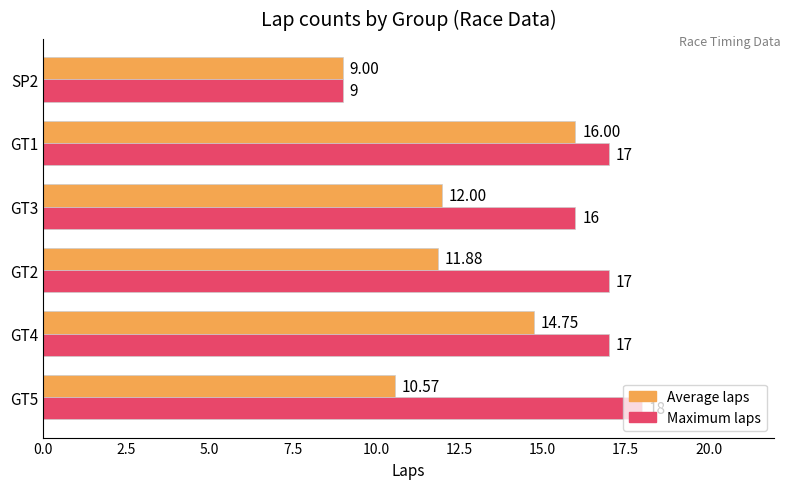

At which category is the sum across all series the highest?

GT1